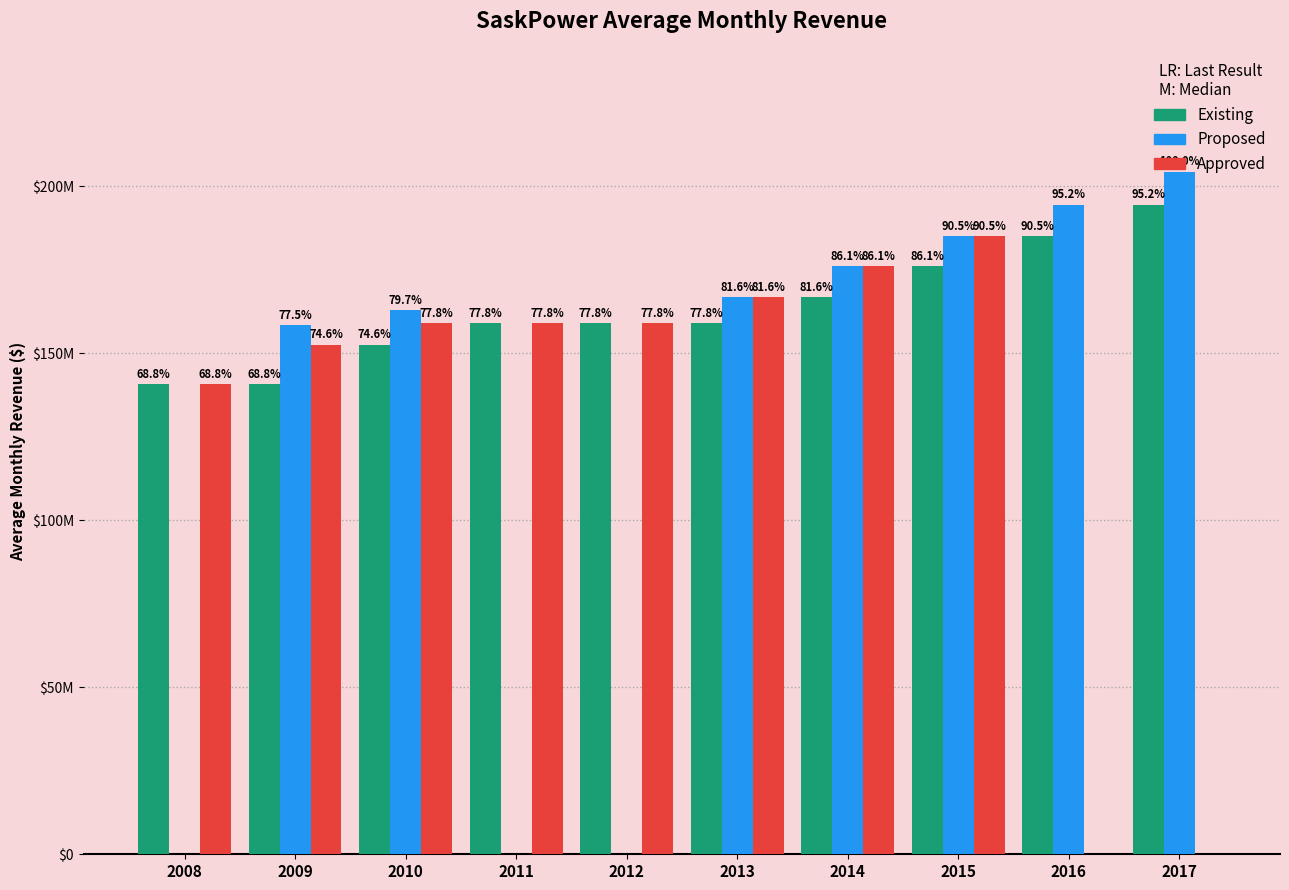

Reading left to right, what are all the values shown in this chart?

Existing: 140675605.8	140675605.8	152525753.0	158917207.0	158917207.0	158917207.0	166678871.8	175989624.6	184999517.3	194430671.5
Proposed: 0.0	158348282.6	162783598.7	0.0	0.0	166678871.8	175989624.6	184999517.3	194430671.5	204332822.1
Approved: 140675605.8	152525753.0	158917207.0	158917207.0	158917207.0	166678871.8	175989624.6	184999517.3	0.0	0.0